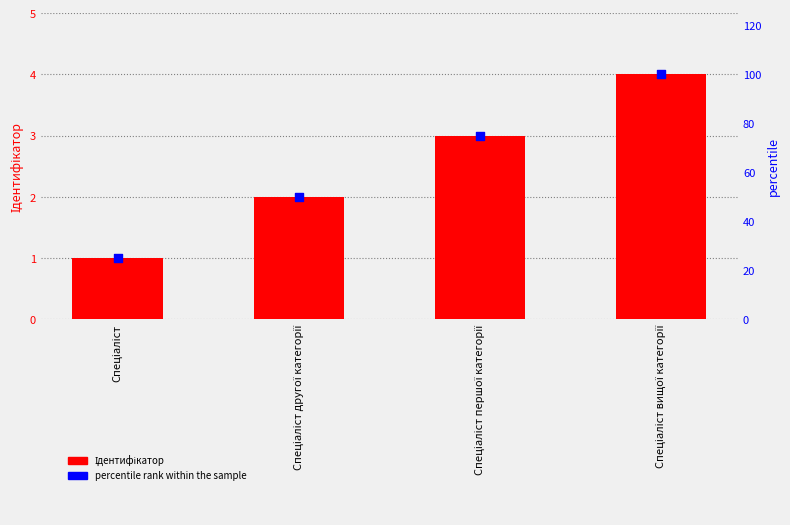

Which series contains the highest Y value?

percentile rank within the sample